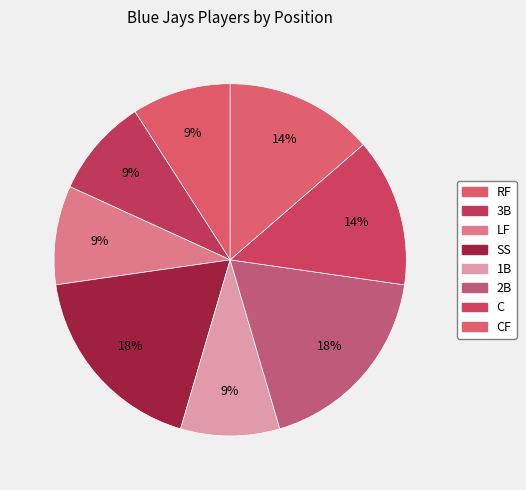

Is there a majority slice in this chart?

No